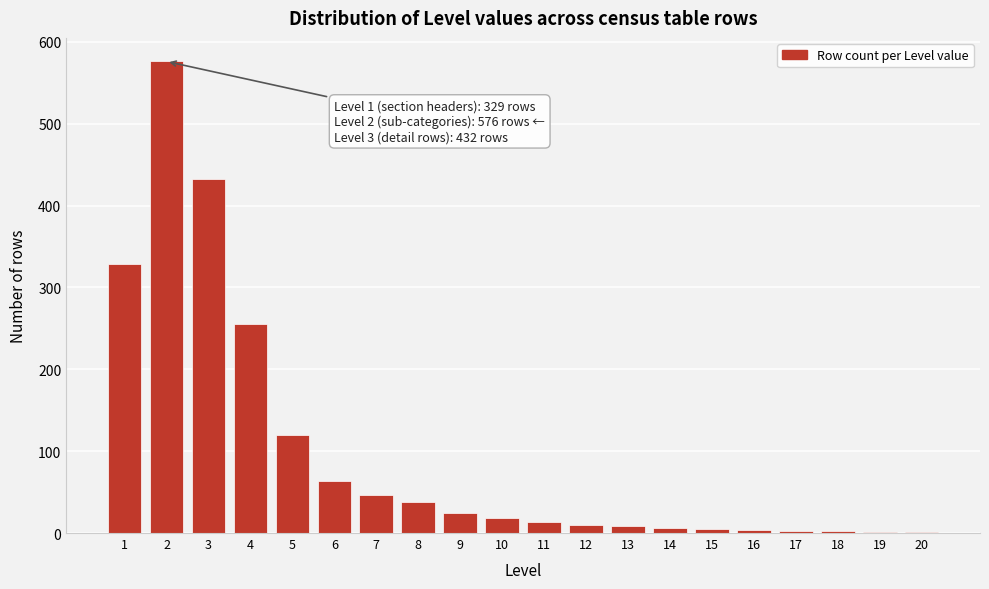

What is the greatest value displayed?

576